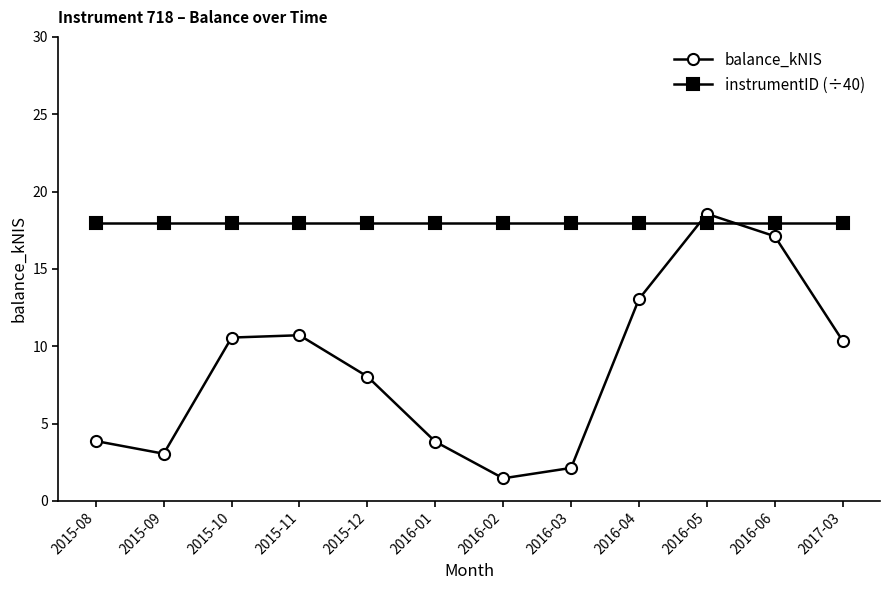

Which series has the largest total across all categories?

instrumentID (÷40)